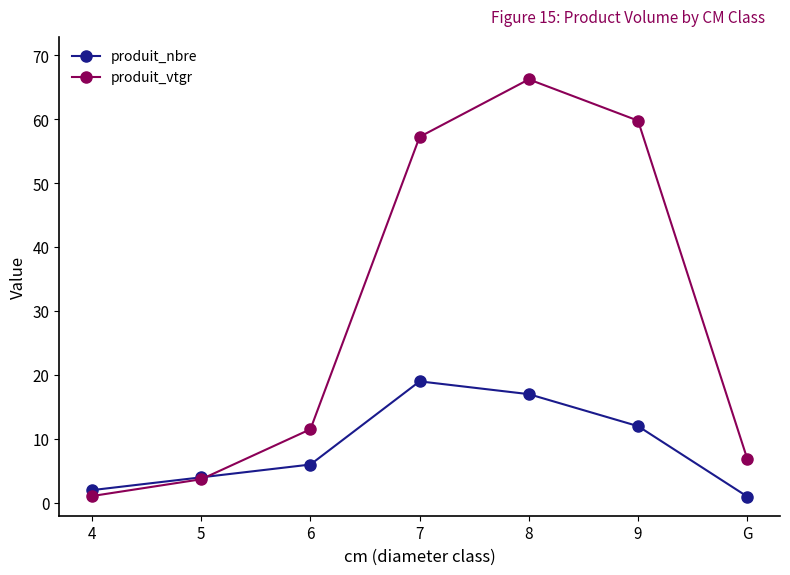

Rank the series by their average value, from lowest to highest.

produit_nbre, produit_vtgr